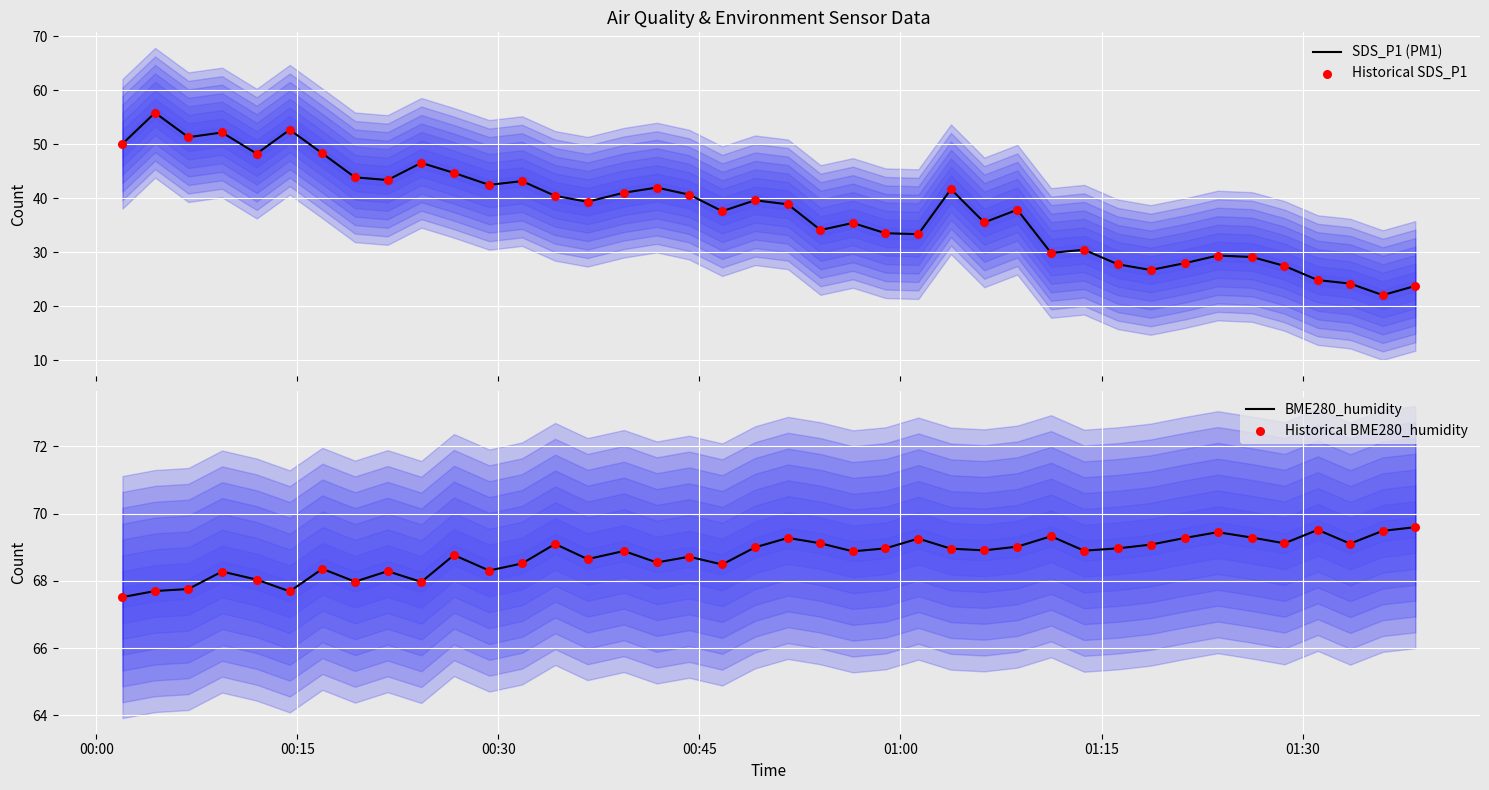

Which series reaches the minimum Y coordinate?

SDS_P1 (PM1)